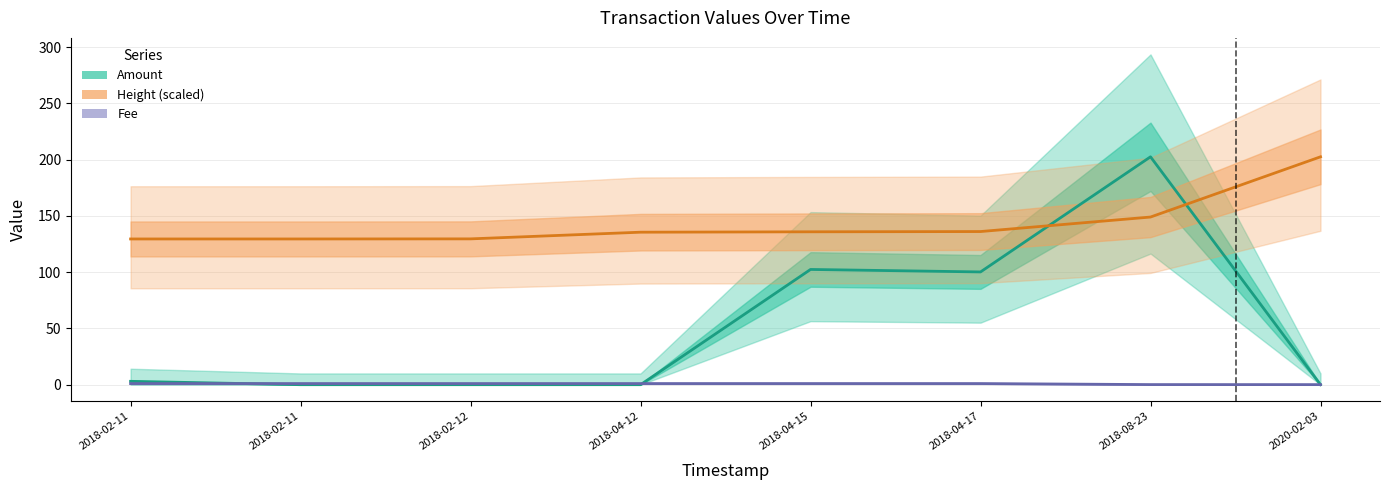

What is the sum of all Fee values?

6.2